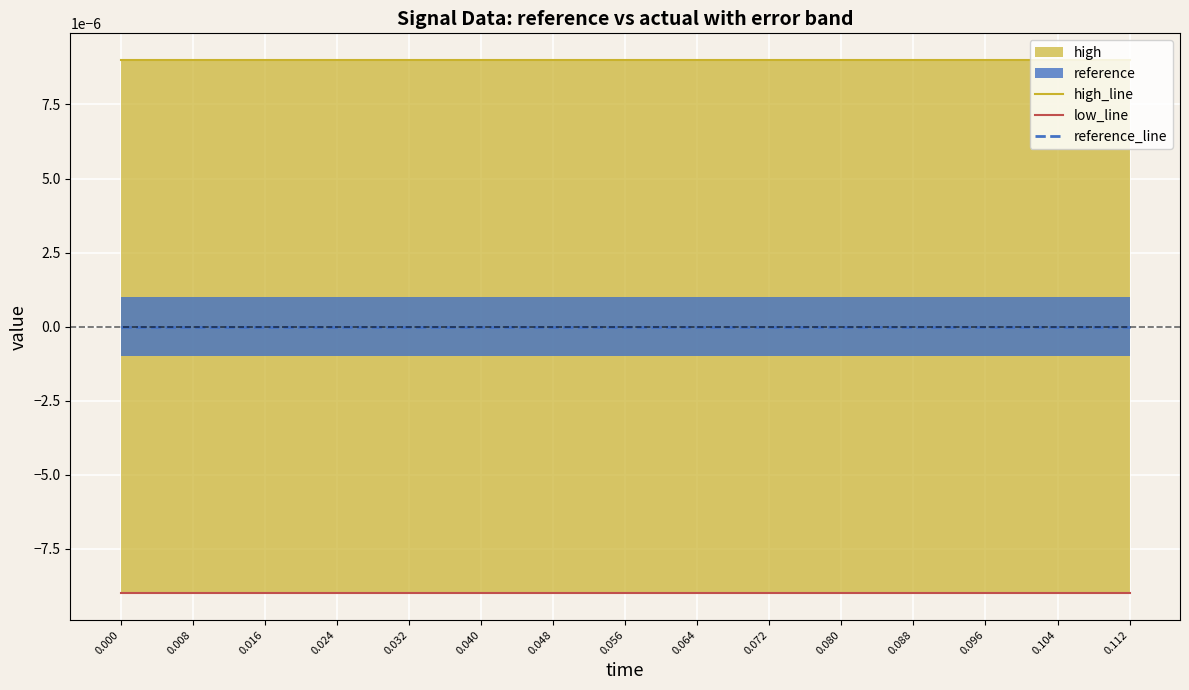

Does the chart display data point markers on the line(s)?

No